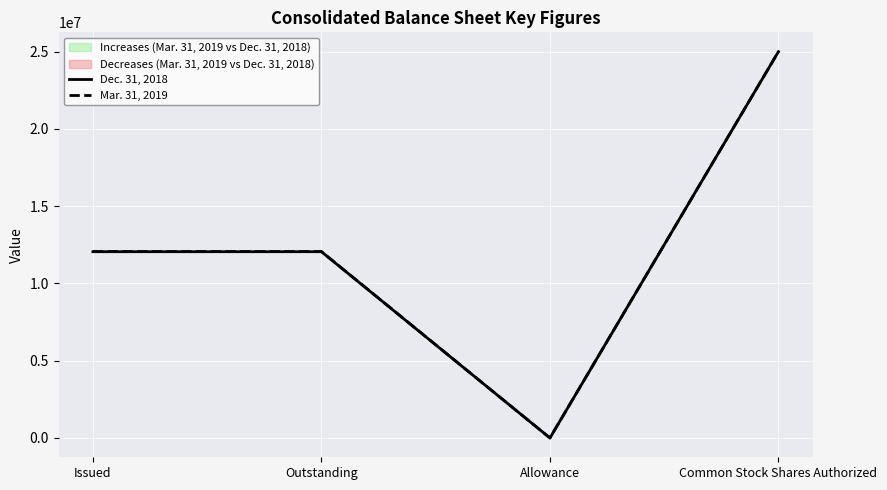

What is the sum of the Mar. 31, 2019 values at Outstanding and Allowance?

12064532